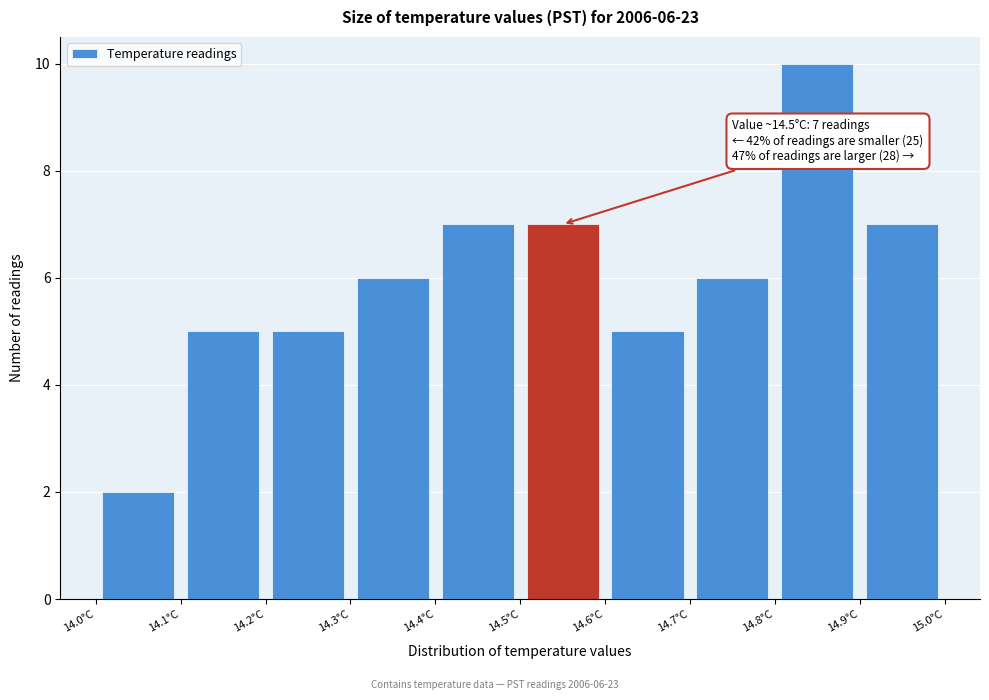

Which range on the x-axis has the tallest bar?

14.8 to 14.9